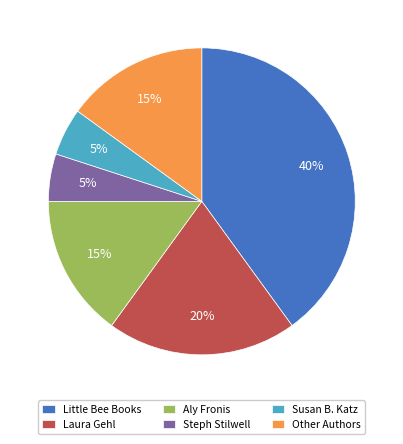

Which slice is the largest?

Little Bee Books